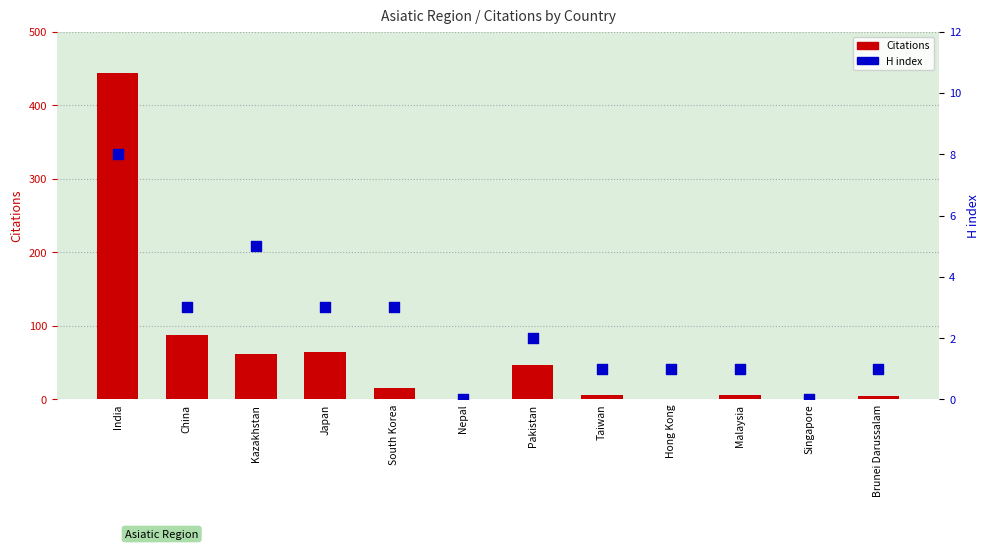

Which series has the widest spread of Y values?

Citations